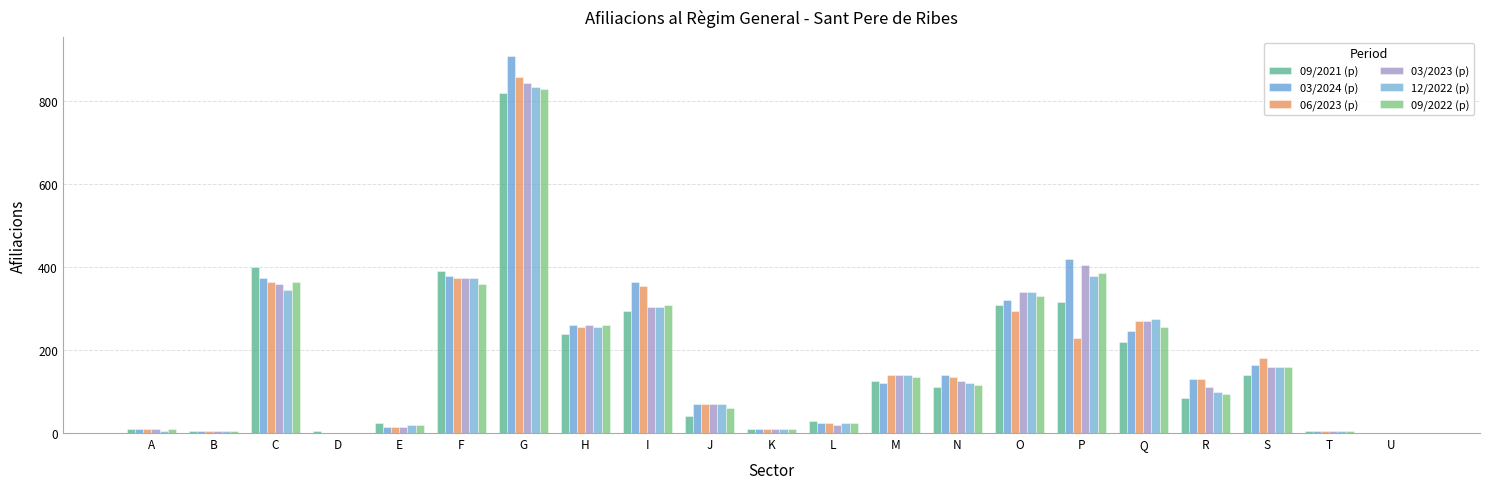

Which has a higher value, A or D?

A